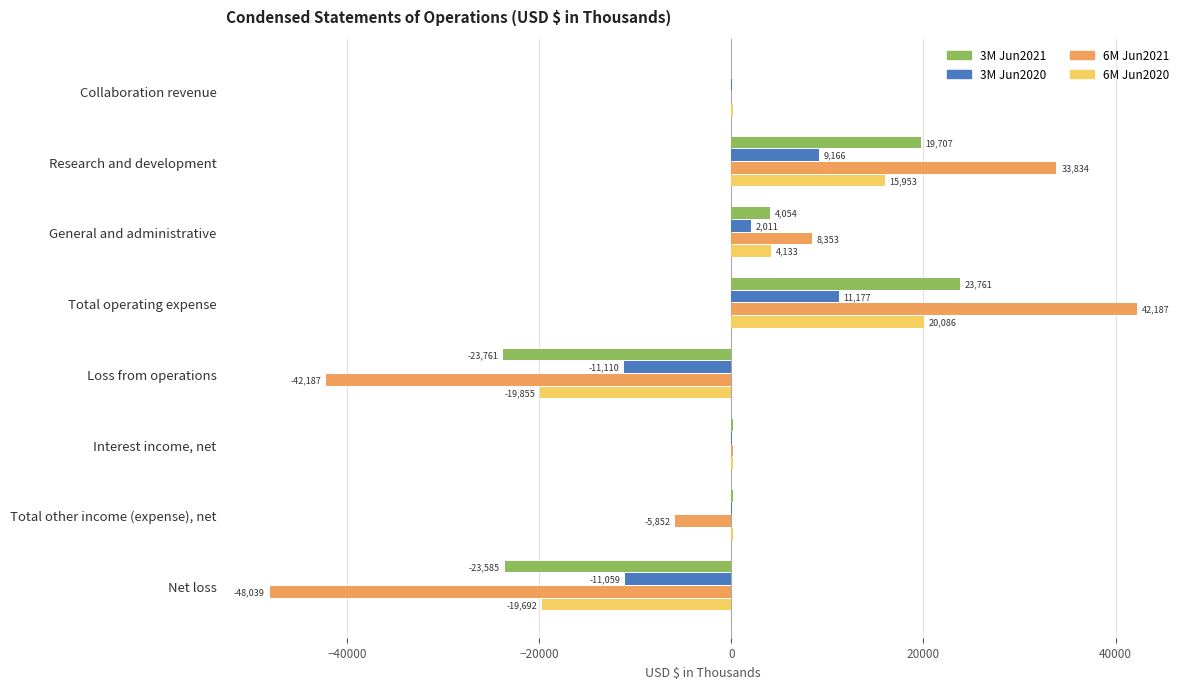

What is the sum of all 3M Jun2020 values?

354